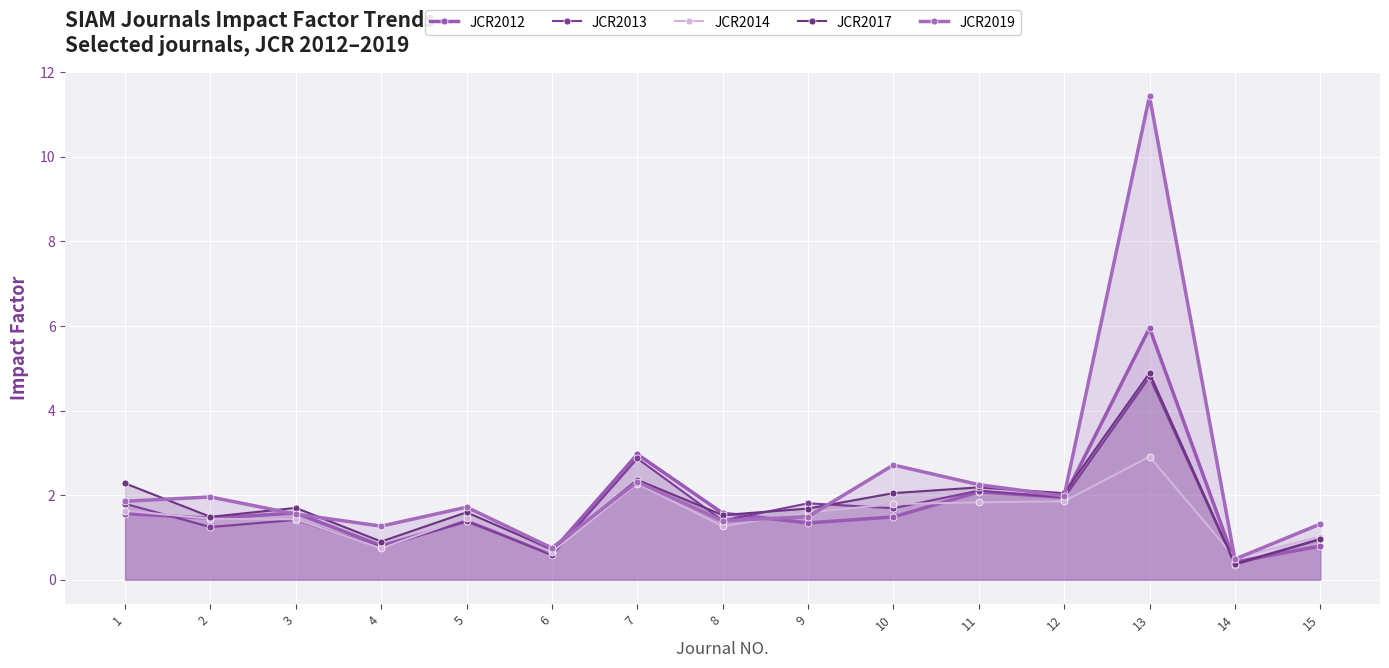

Is the value of JCR2017 at 4 greater than the value of JCR2019 at 5?

No